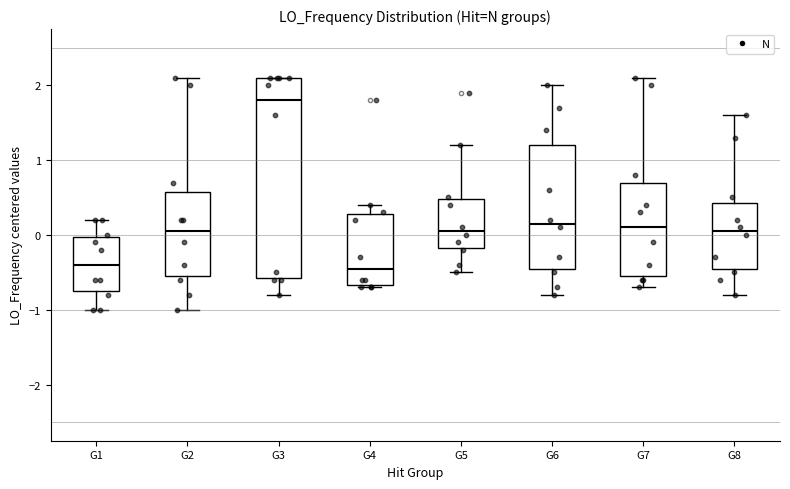

Reading left to right, transcribe this box plot: for each box, give where its median line is, the range the box spans, and where its two whiskers end, as read against the y-axis. The values are not printed on the chart, so give them approximately, as read against the axis.

G1: median -0.4, box -0.8 to 0.0, whiskers -1.0 to 0.2
G2: median 0.0, box -0.6 to 0.6, whiskers -1.0 to 2.1
G3: median 1.8, box -0.6 to 2.1, whiskers -0.8 to 2.1
G4: median -0.5, box -0.7 to 0.3, whiskers -0.7 to 0.4
G5: median 0.0, box -0.2 to 0.5, whiskers -0.5 to 1.2
G6: median 0.1, box -0.5 to 1.2, whiskers -0.8 to 2.0
G7: median 0.1, box -0.6 to 0.7, whiskers -0.7 to 2.1
G8: median 0.0, box -0.5 to 0.4, whiskers -0.8 to 1.6